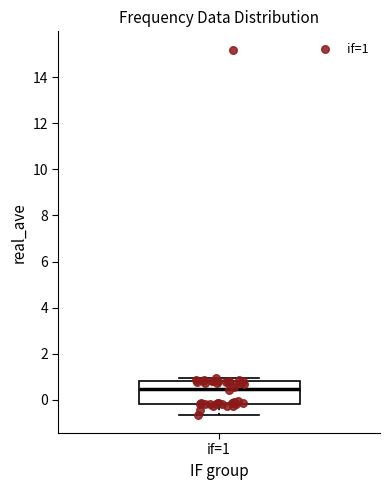

Read this box plot against the y-axis: the position of the median line, the range covered by the box, and the ends of both whiskers. The values are not printed on the chart, so give them approximately, as read against the axis.

median 0.4, box -0.2 to 0.8, whiskers -0.6 to 1.0